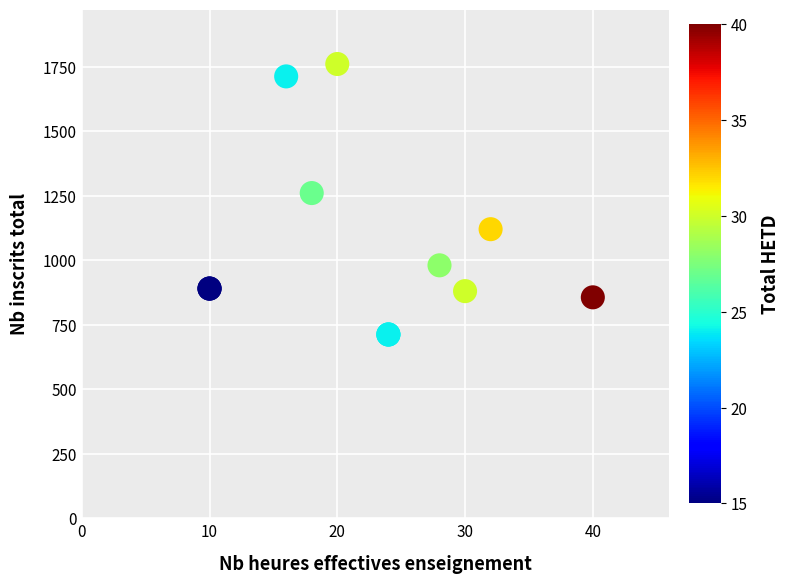

What Y value in the scatter plot is closest to 1236?

1260